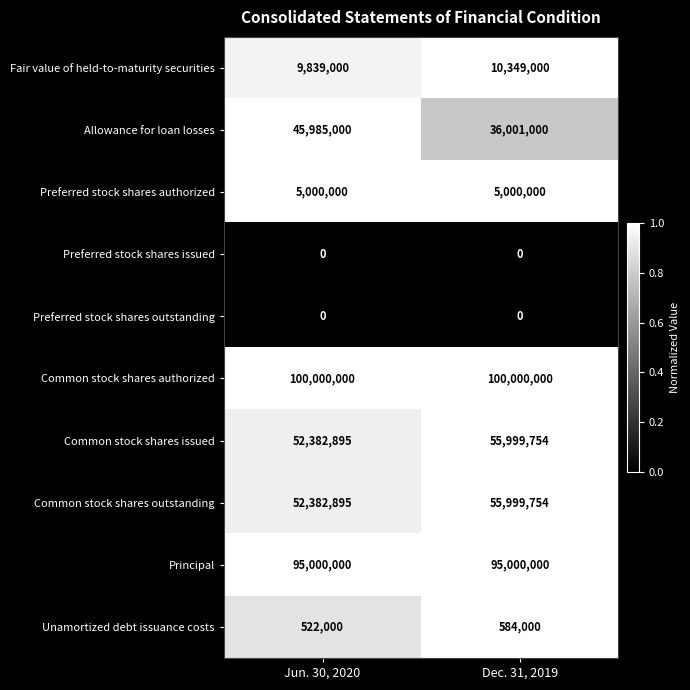

Rank the categories by Allowance for loan losses value from lowest to highest.

Dec. 31, 2019, Jun. 30, 2020